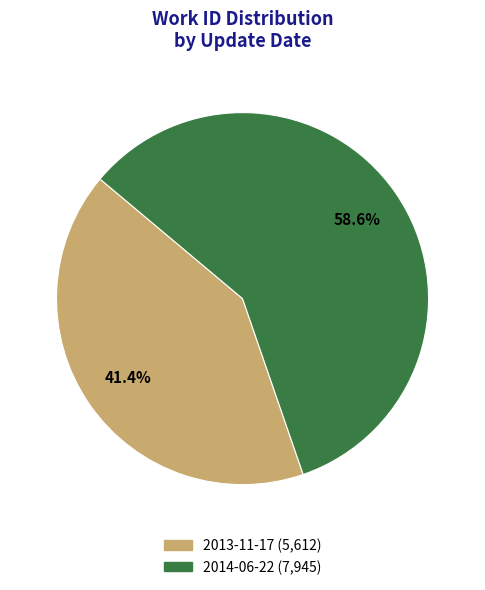

To the nearest percent, what percentage of the pie is 2013-11-17?

41%